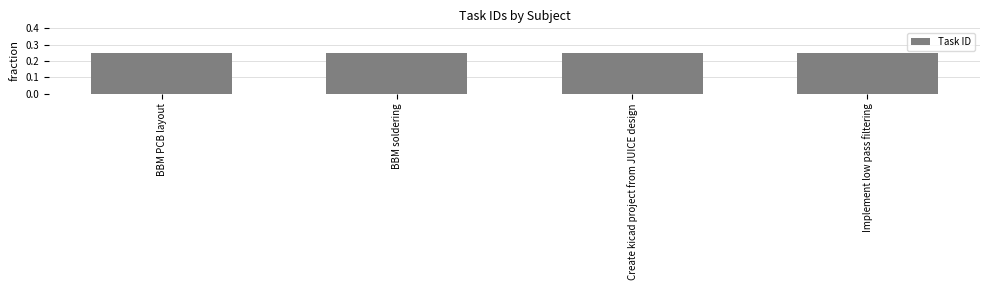

What is the sum of the values at BBM soldering and Create kicad project from JUICE design?

0.5